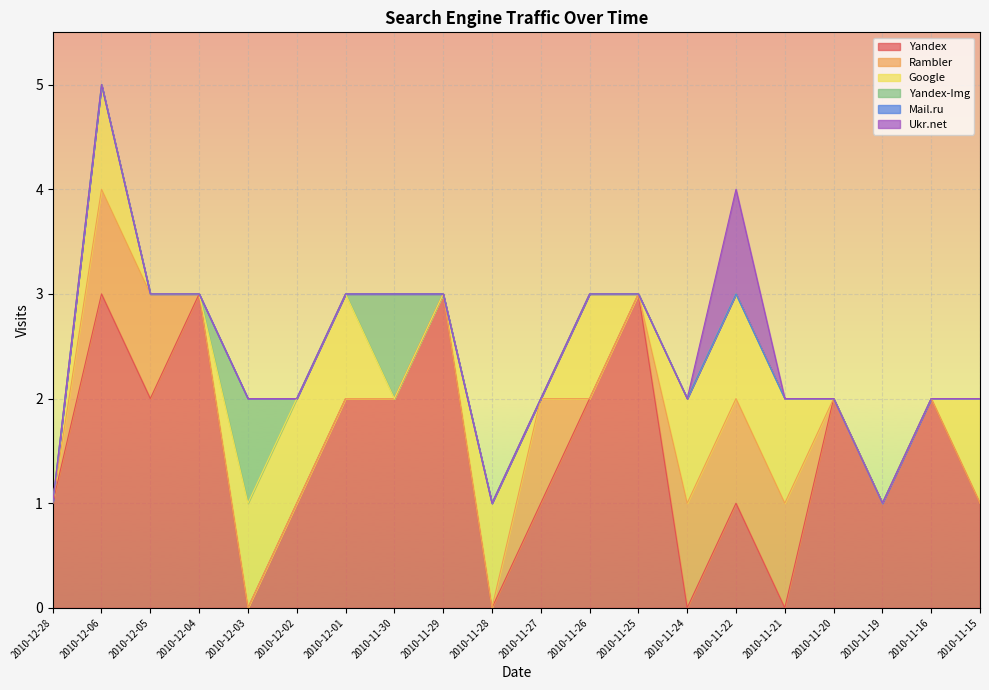

How many data points in Yandex are less than 2?

10